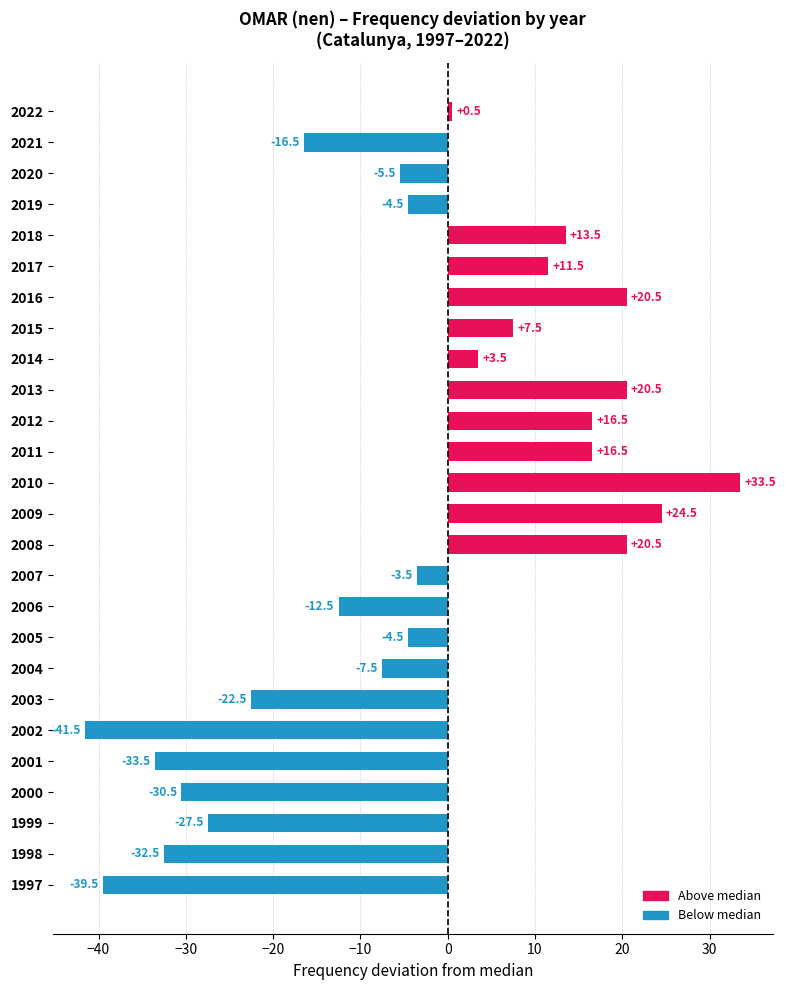

At which label is the value closest to -4?

2019